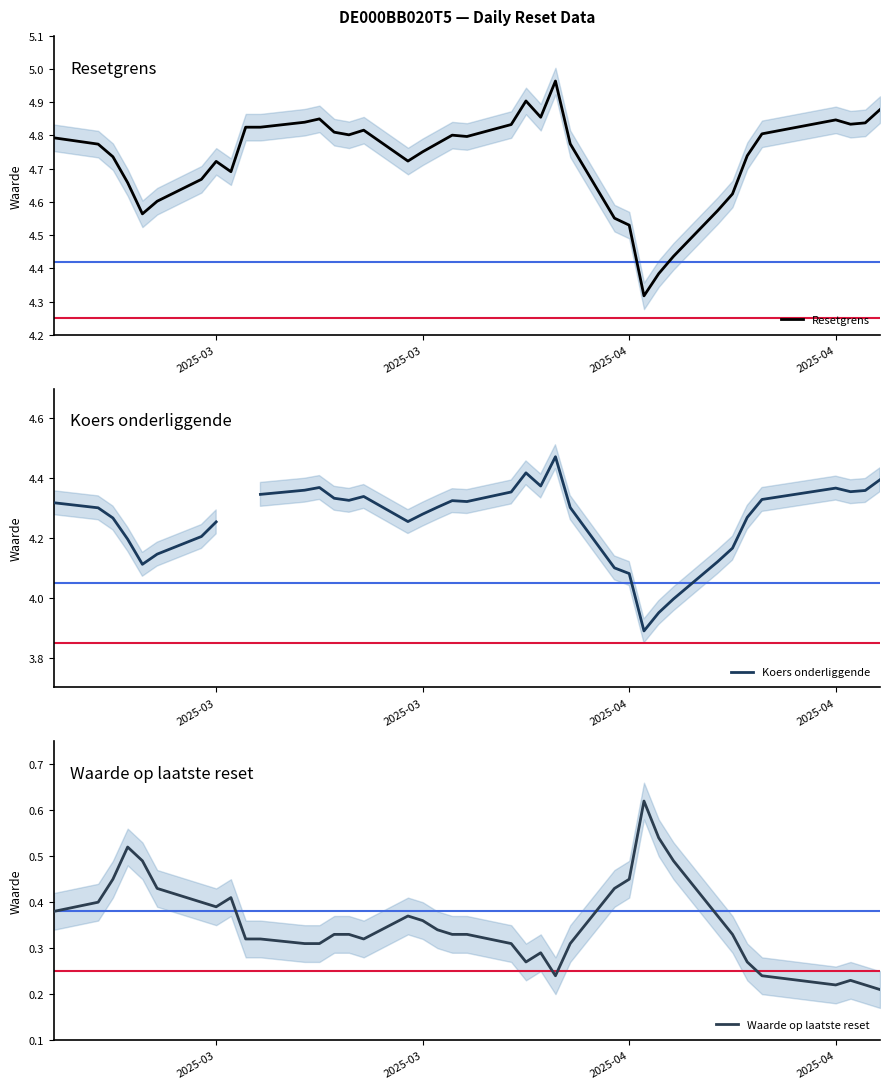

In Waarde op laatste reset, how many points are higher than both neighbors (excluding endpoints)?

6